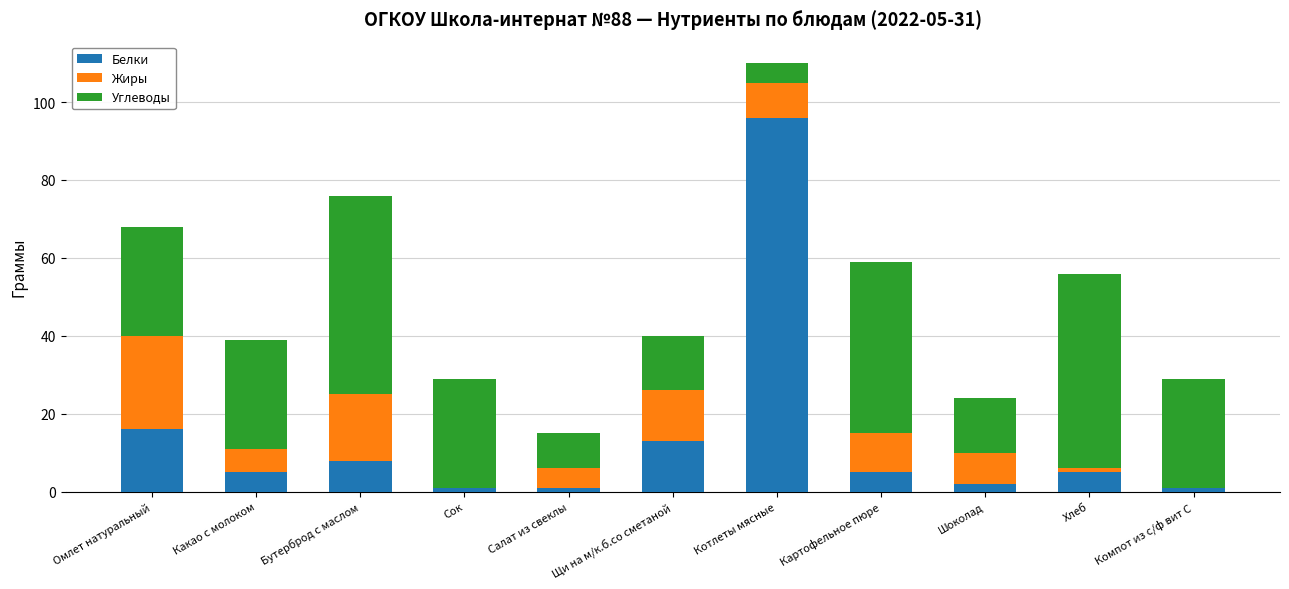

What is the total value across all series at Сок?

29